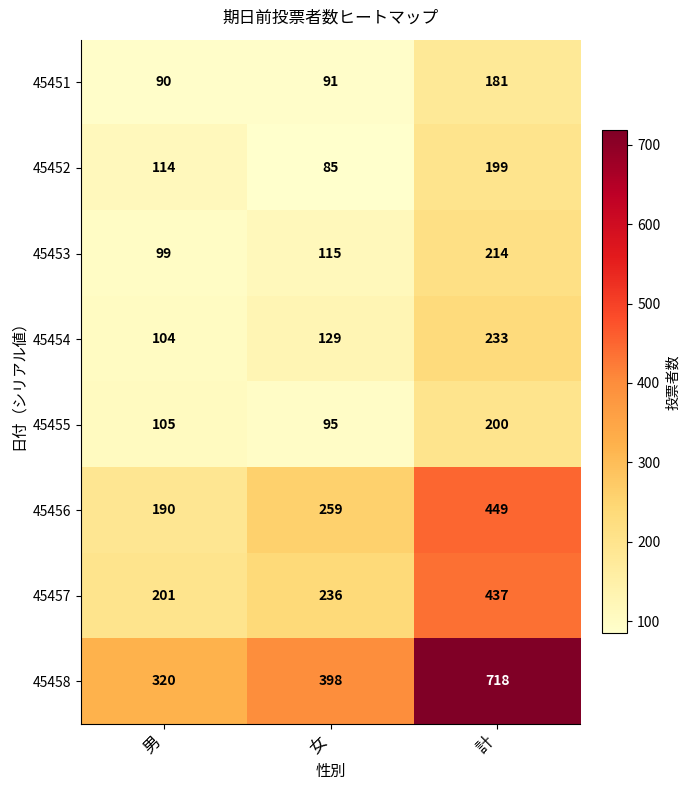

Reading right to left, extract all data points from this chart.

45451: 181	91	90
45452: 199	85	114
45453: 214	115	99
45454: 233	129	104
45455: 200	95	105
45456: 449	259	190
45457: 437	236	201
45458: 718	398	320